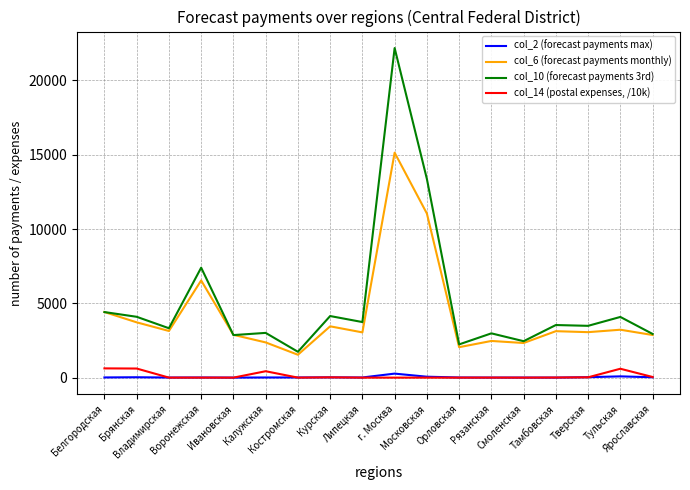

At which label does col_10 (forecast payments 3rd) reach its minimum?

Костромская